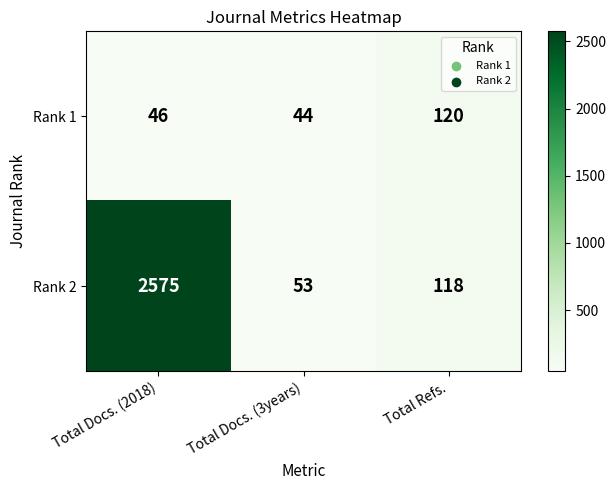

Read the Rank 1 value at Total Docs. (3years).

44